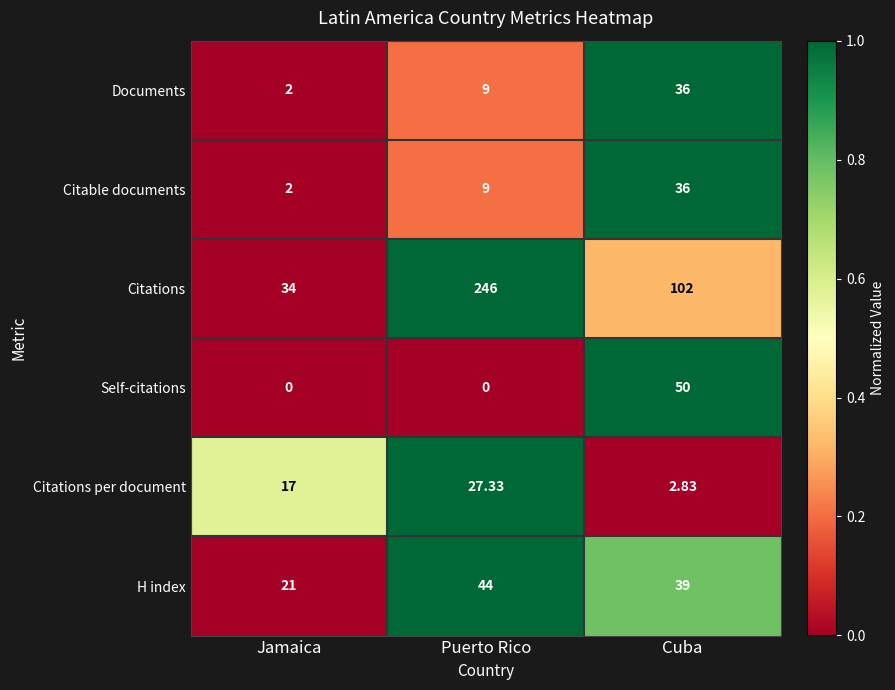

Where is Citable documents nearest to the value 19?

Puerto Rico